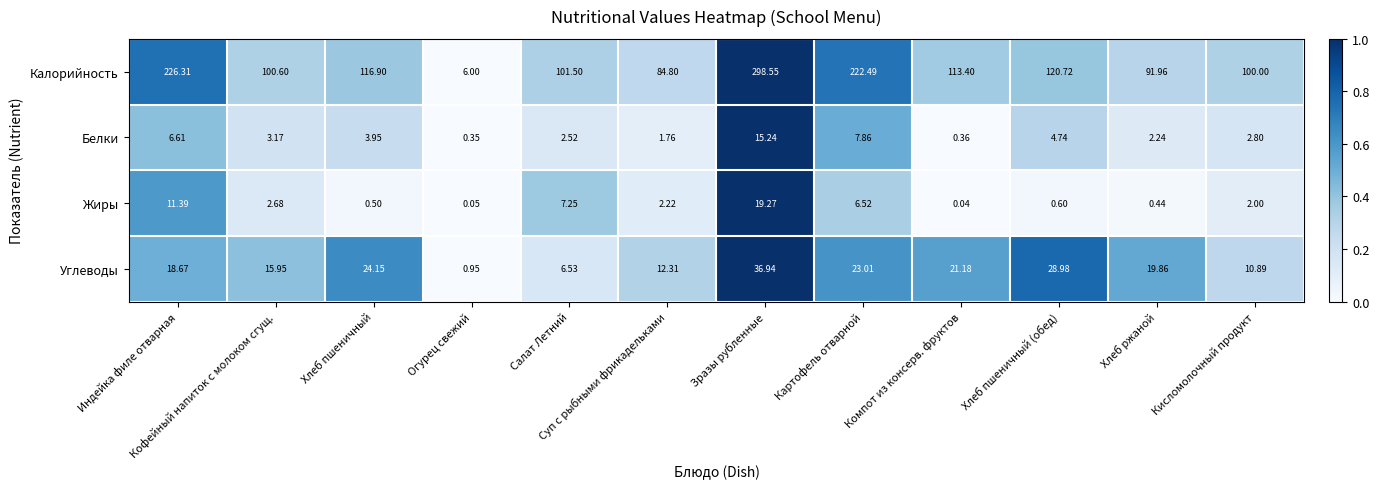

At which label does Жиры first exceed 2?

Индейка филе отварная